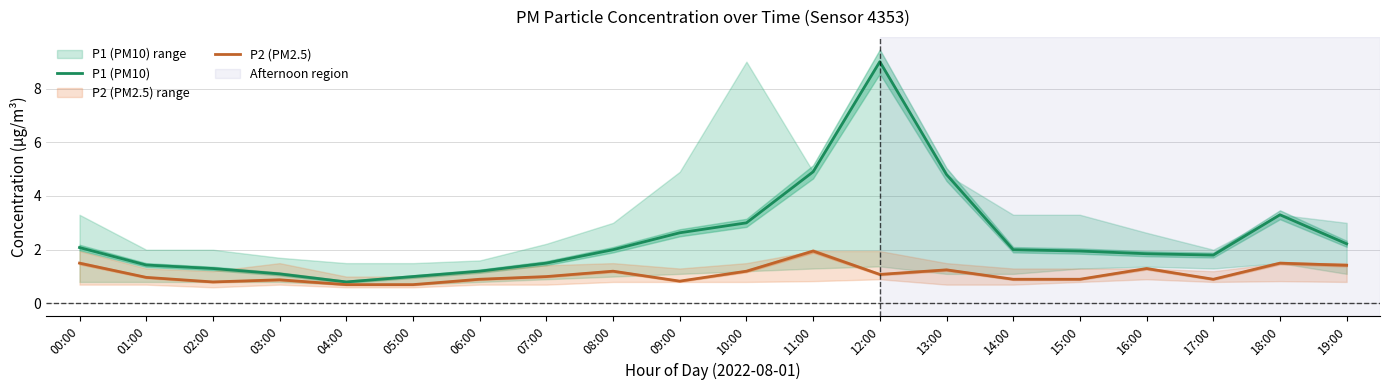

True or false: P2 (PM2.5) has more than 1 points higher than both neighbors.

True